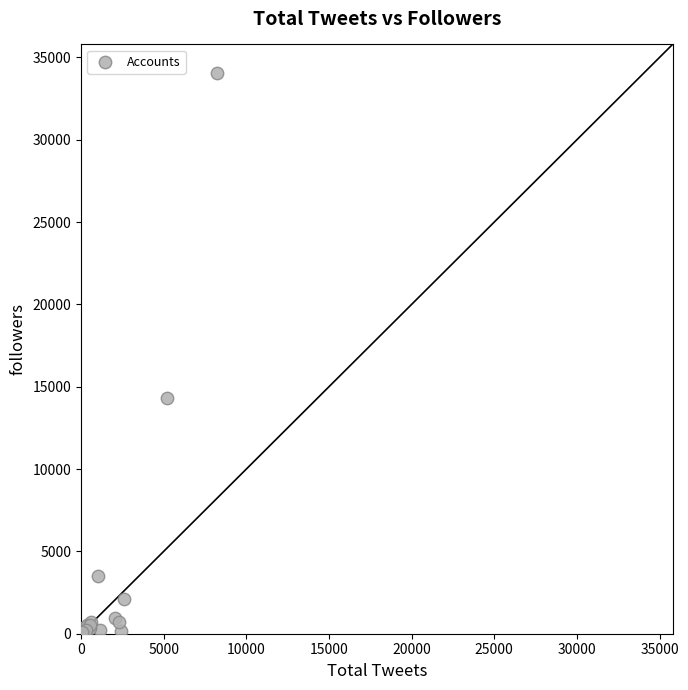

What Y value in the scatter plot is closest to 17047?

14335